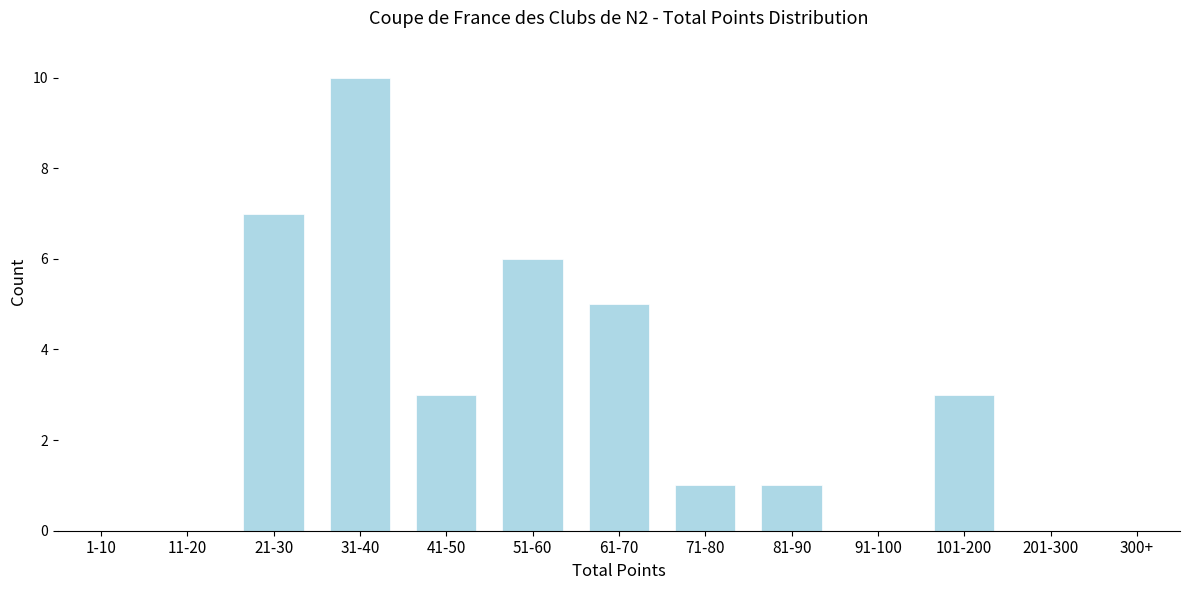

Reading left to right, extract all data points from this chart.

1-10=0	11-20=0	21-30=7	31-40=10	41-50=3	51-60=6	61-70=5	71-80=1	81-90=1	91-100=0	101-200=3	201-300=0	300+=0